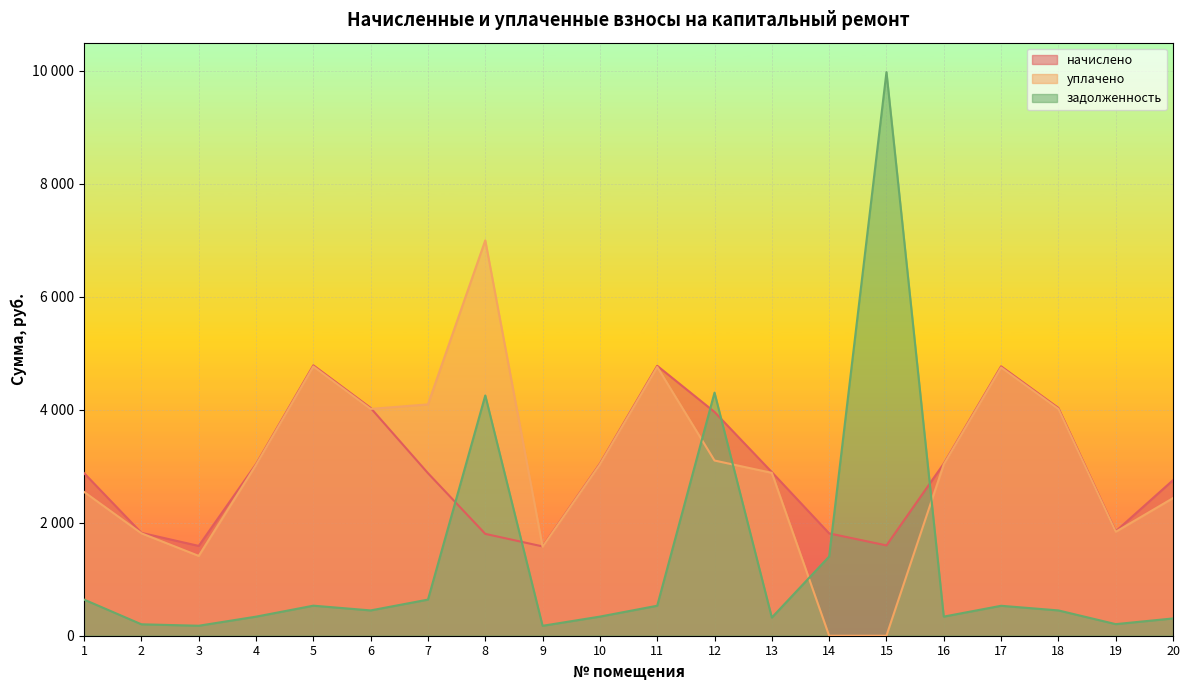

At 5, list the series in order from largest to smallest.

начислено, уплачено, задолженность